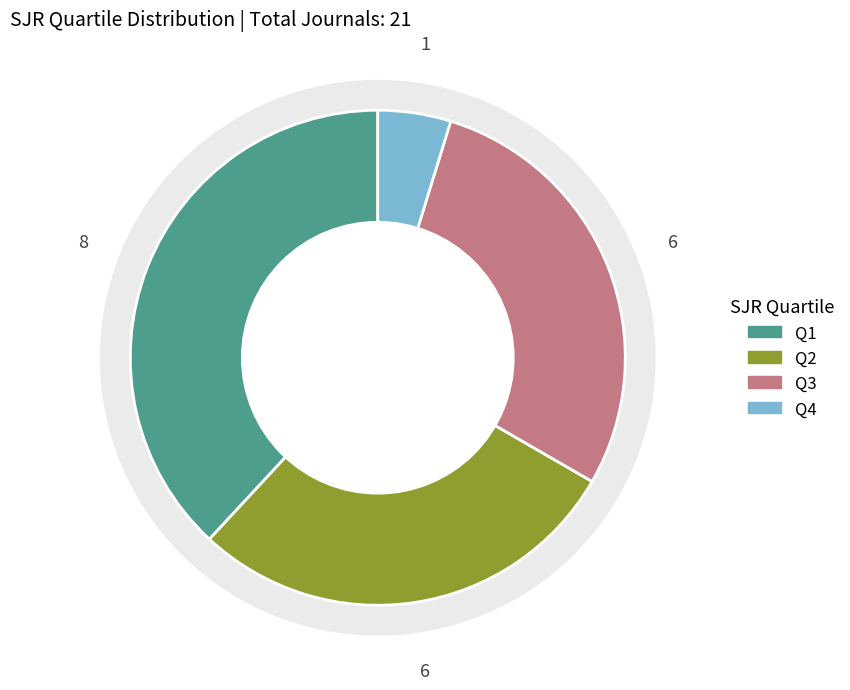

Rank the categories by value from lowest to highest.

Q4, Q2, Q3, Q1